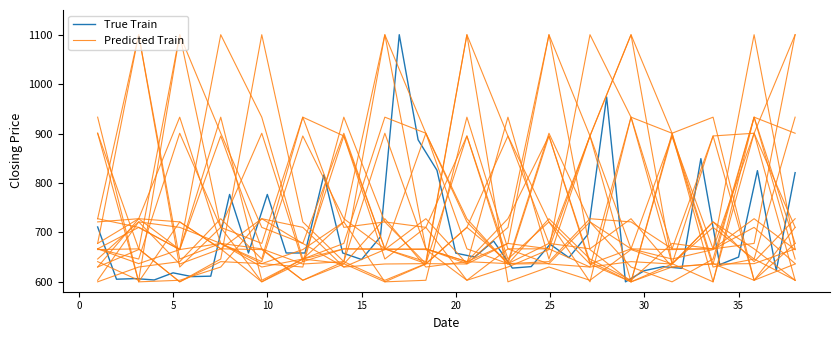

What is the value of the 5th point from the left?

618.2